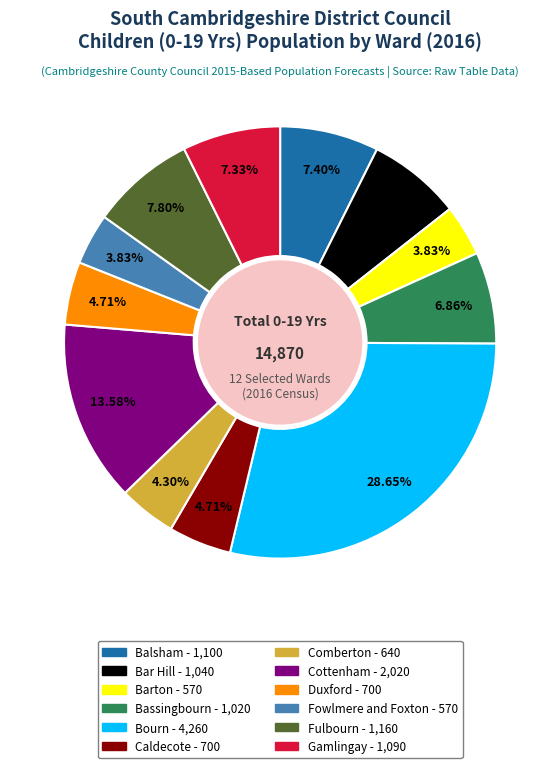

Is there any slice that represents more than half of the pie?

No